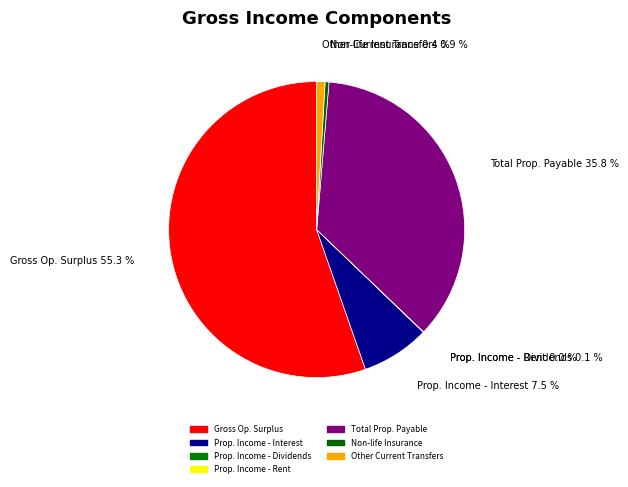

Which category has the smallest portion of the pie?

Property income receivable - Rent on natural assets